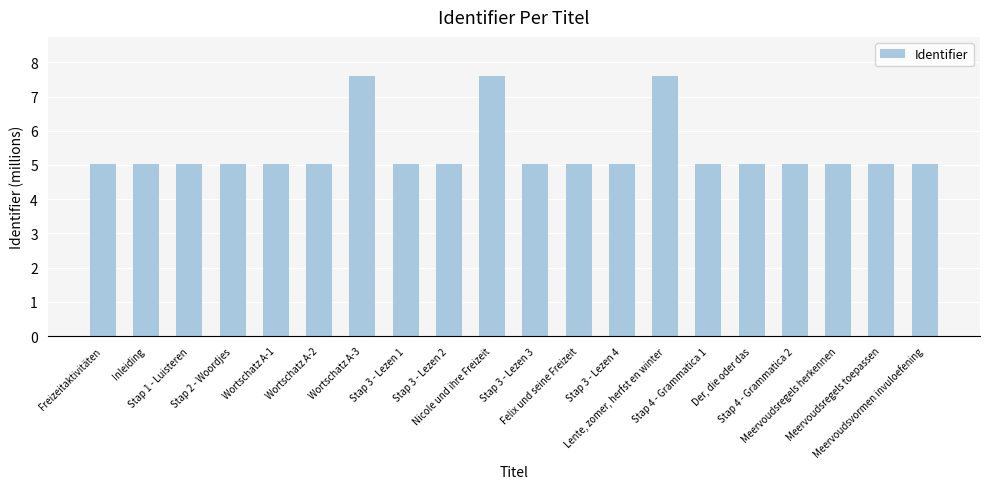

What is the value of the 18th bar from the left?

5.0